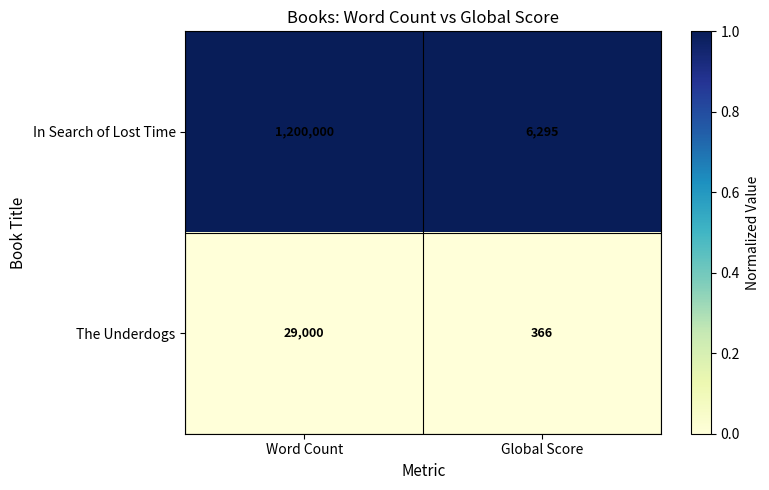

What is the difference between the highest and lowest values at Word Count?

1171000